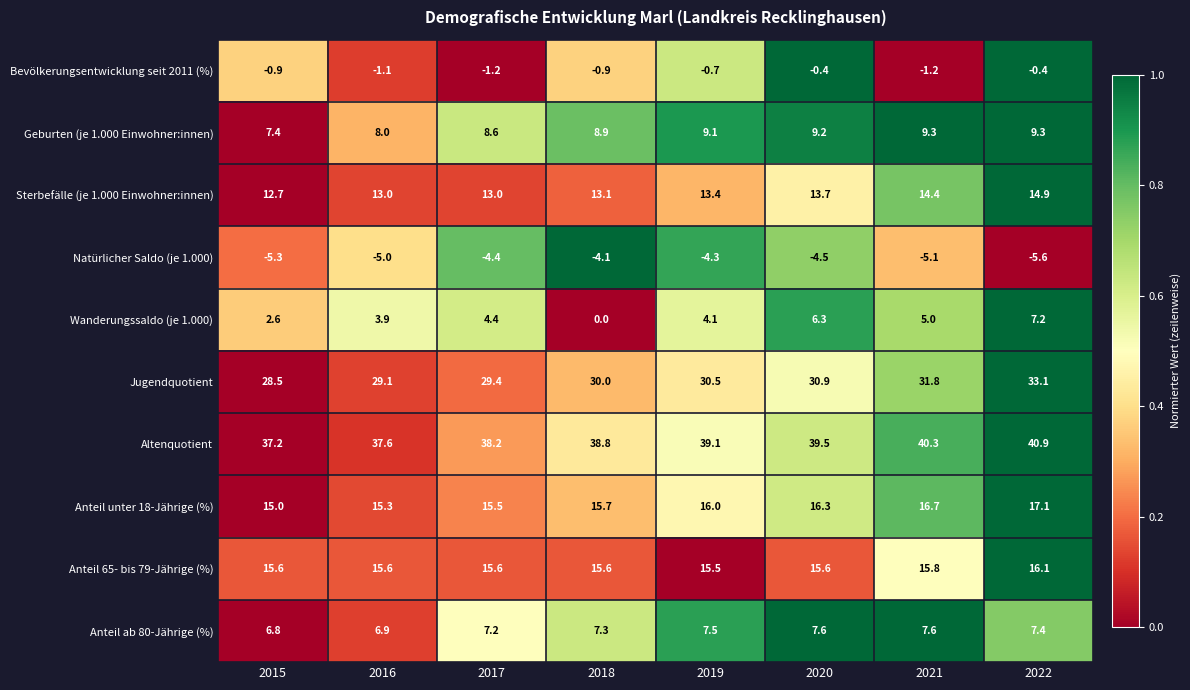

Between 2017 and 2020, which series saw the biggest shift?

Wanderungssaldo (je 1.000)